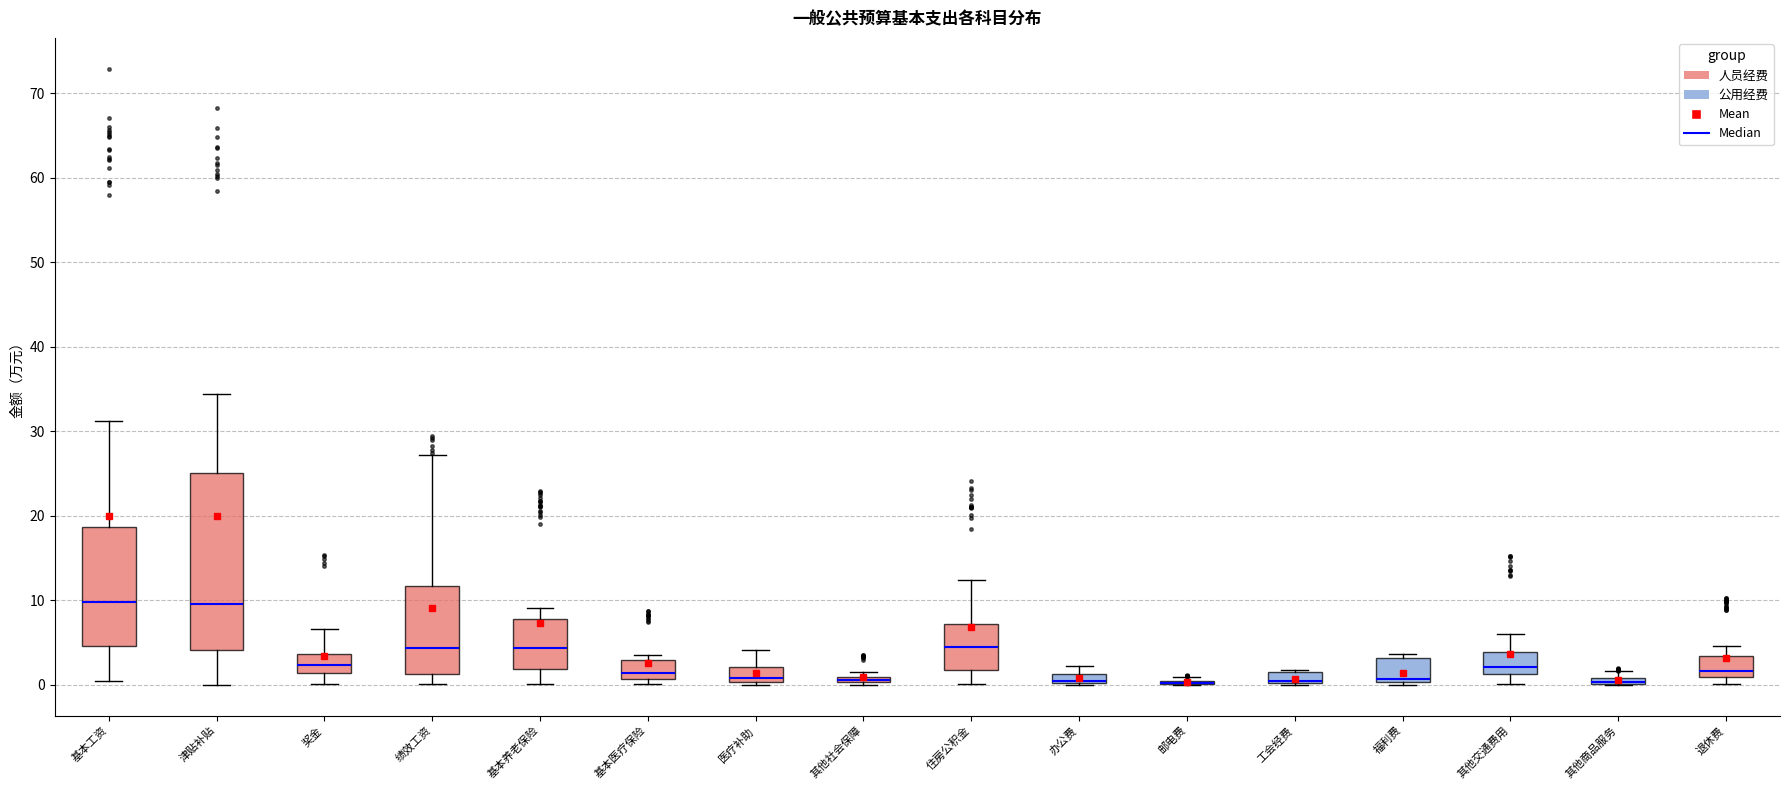

Where does the upper whisker of the box for 津贴补贴 end on the y-axis? The values are not printed on the chart, so give them approximately, as read against the axis.

34